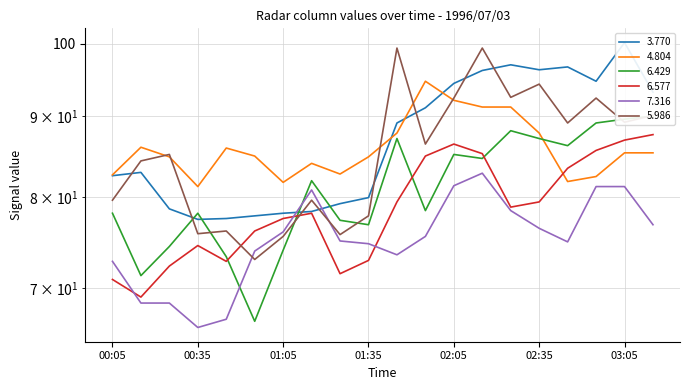

At how many categories does at least one series exceed 88?

10